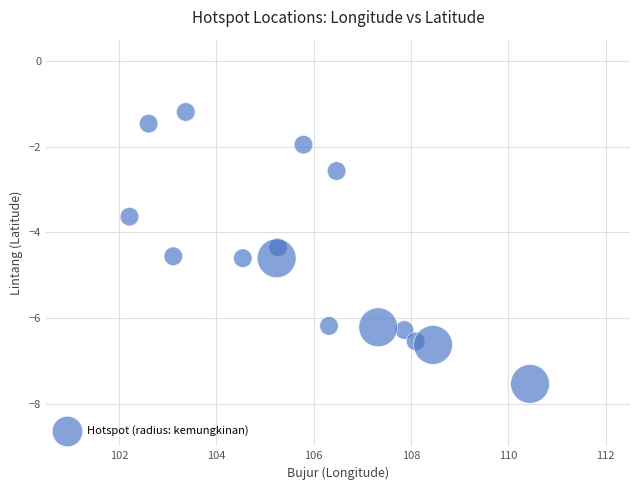

What is the range of X values (max minus min)?

8.2